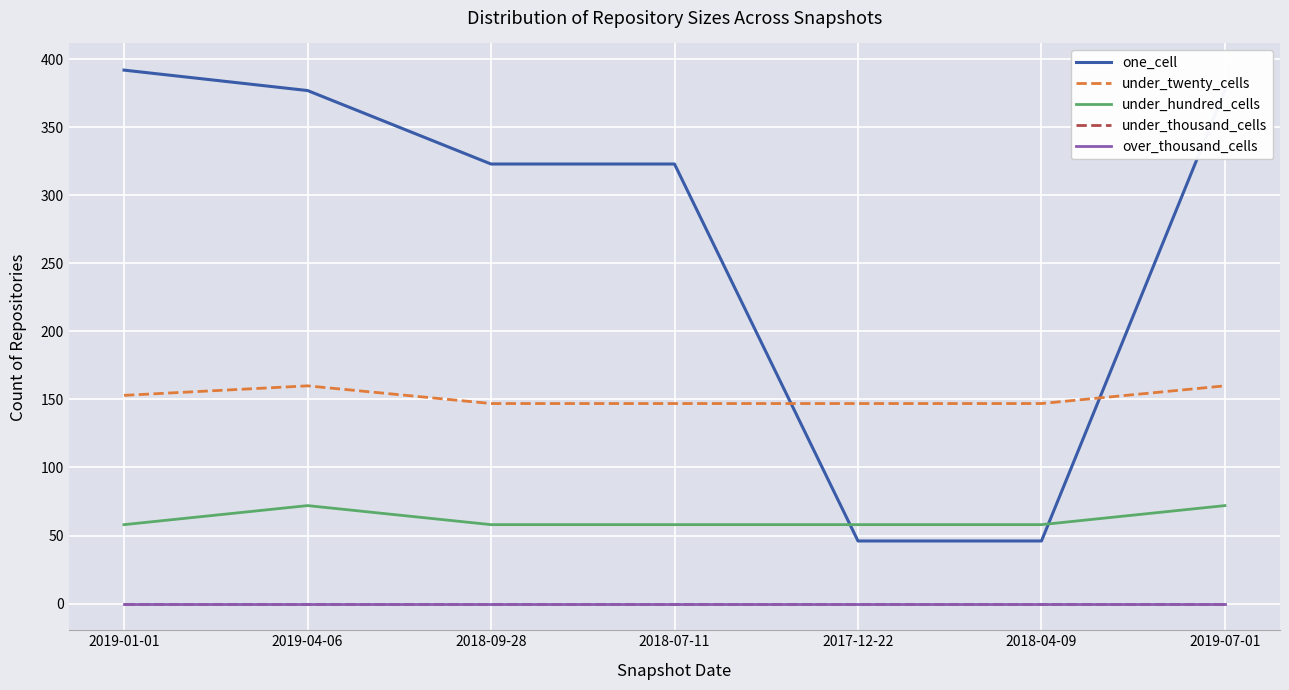

List the labels in order of under_thousand_cells value, largest first.

2019-01-01, 2019-04-06, 2018-09-28, 2018-07-11, 2017-12-22, 2018-04-09, 2019-07-01